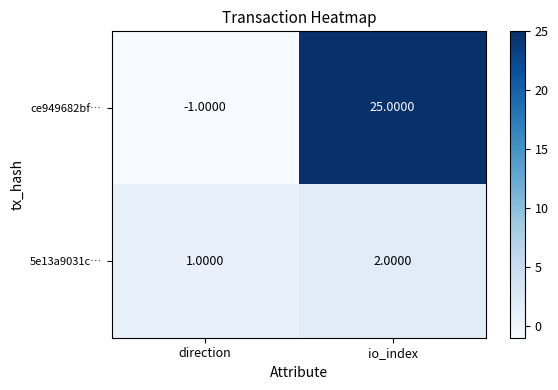

Rank the series by their maximum value, from lowest to highest.

5e13a9031c…, ce949682bf…